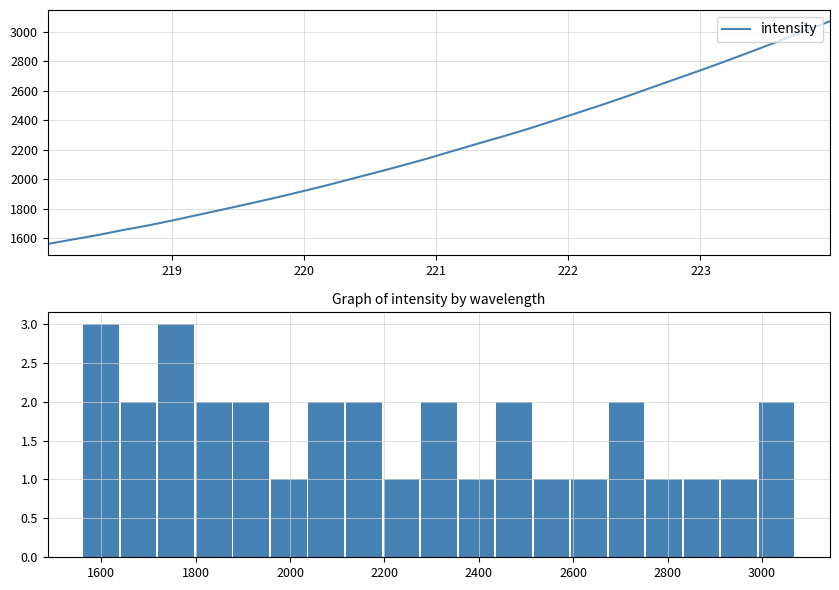

What is the value of the 10th bar from the left?

2